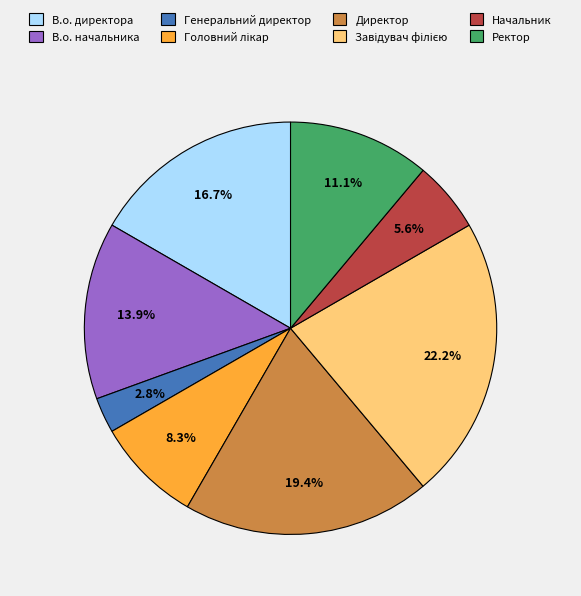

Is it true that Генеральний директор is 3% of the pie?

True